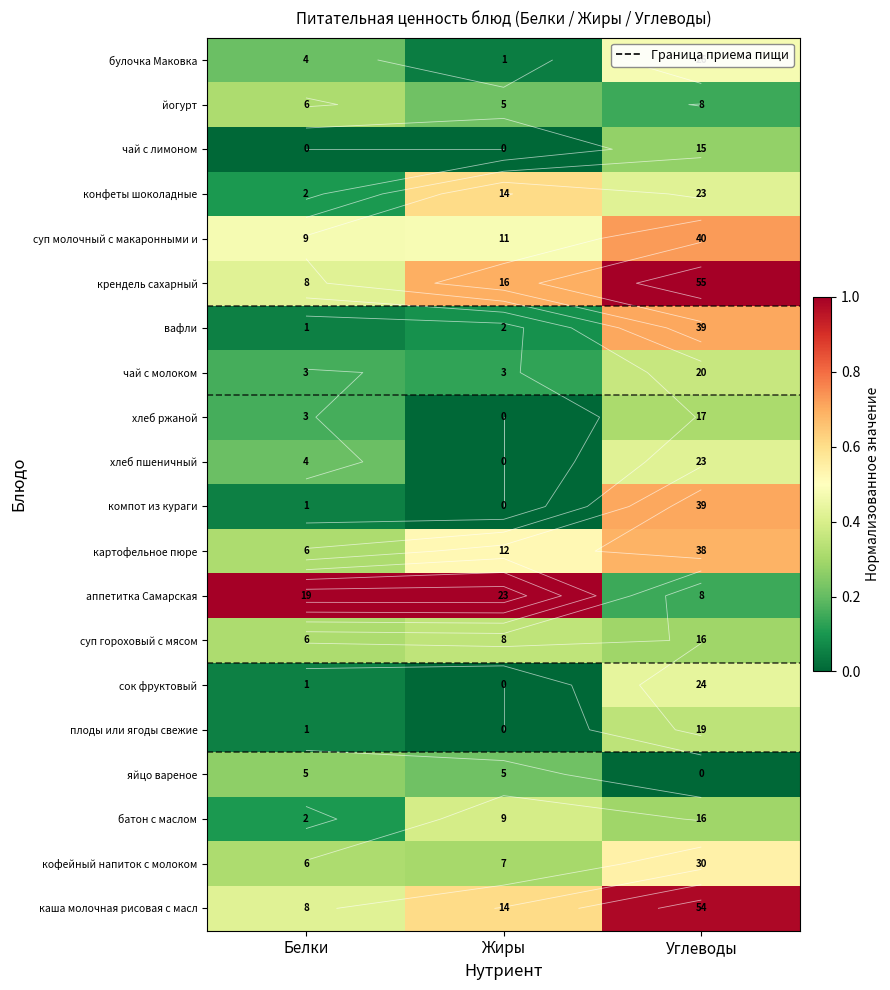

At how many categories does at least one series exceed 0?

3